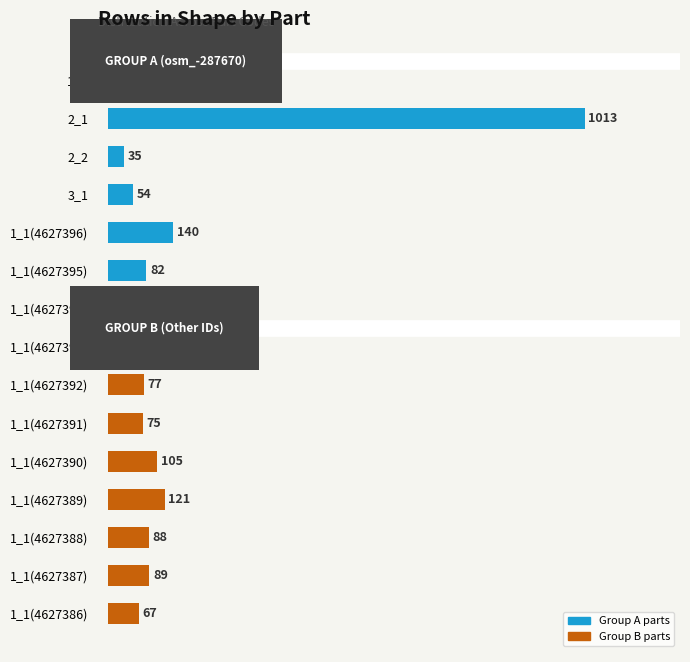

What is the smallest value displayed?

35